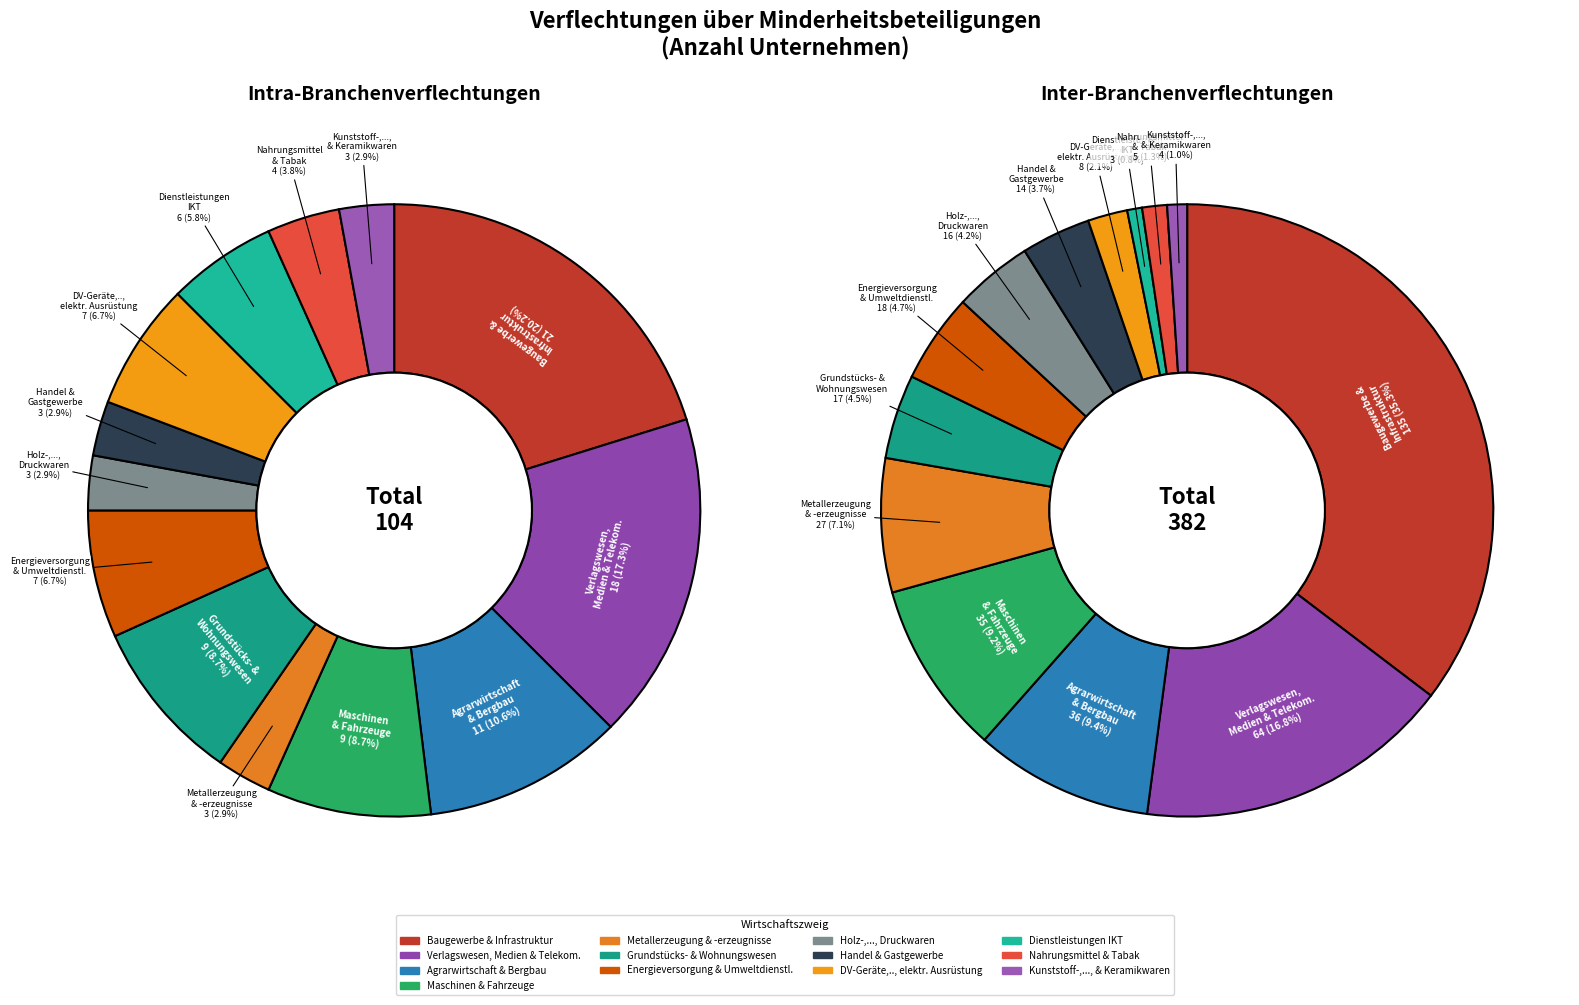

How many segments does this pie chart have?

13